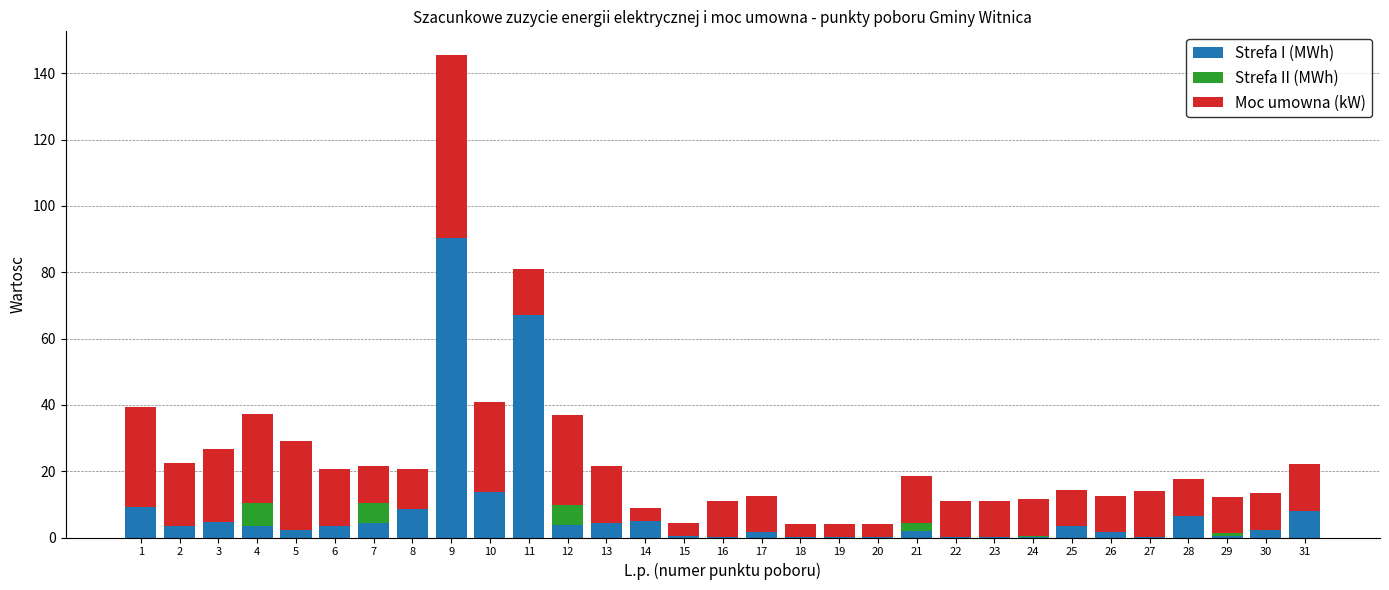

True or false: Strefa I (MWh) has a value of 8.6 at 8.

True